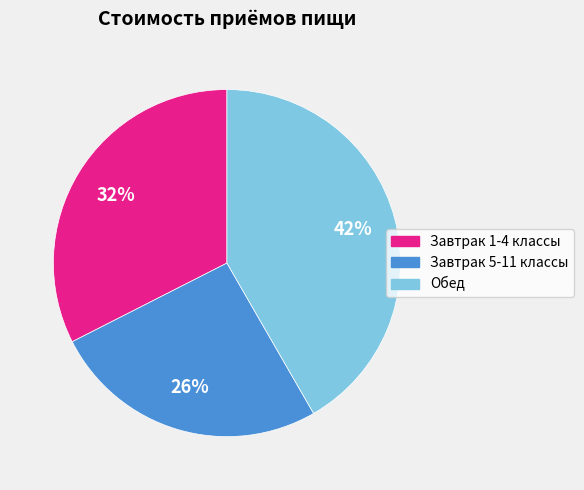

To the nearest percent, what is the combined percentage of Завтрак 1-4 классы and Обед?

74%